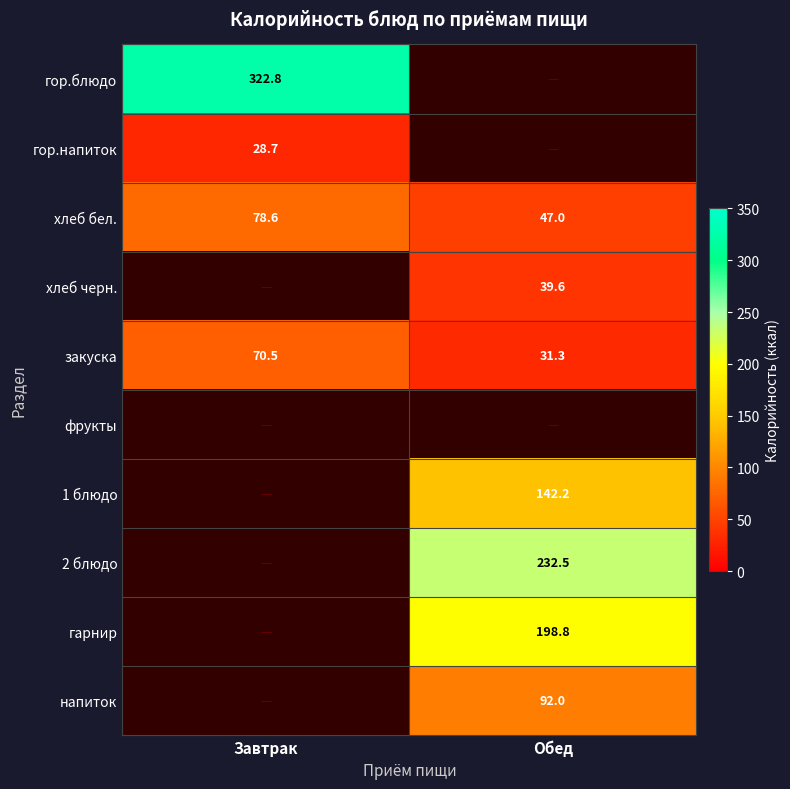

Which category has the highest value in the хлеб бел. series?

Завтрак